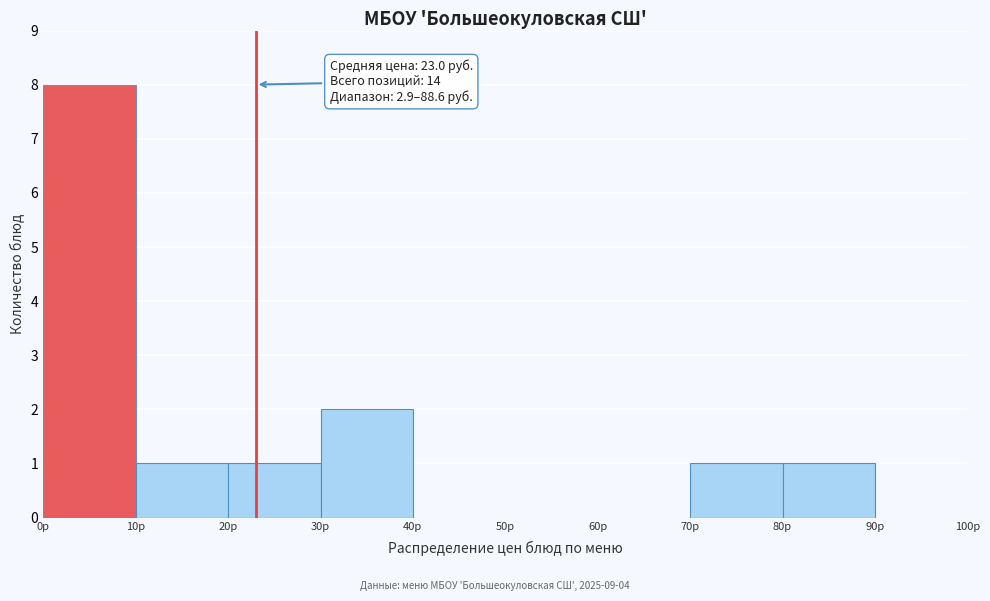

Which range on the x-axis has the tallest bar?

0 to 10